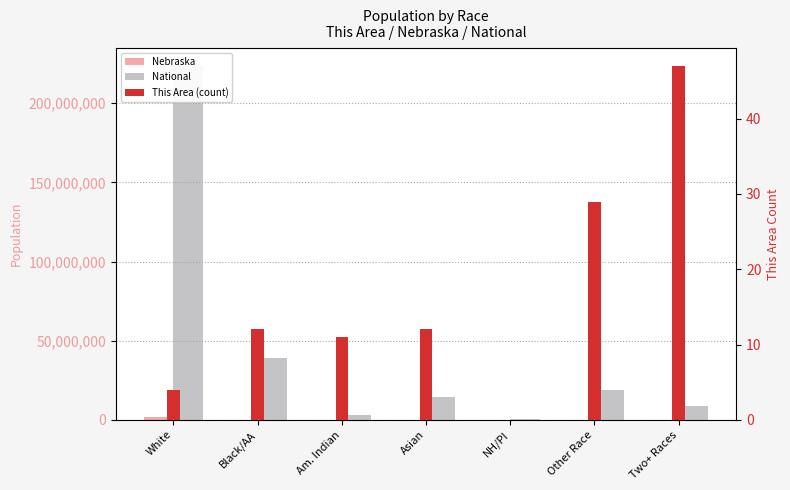

What is the value of the National bar at the 7th from the left?

9009073